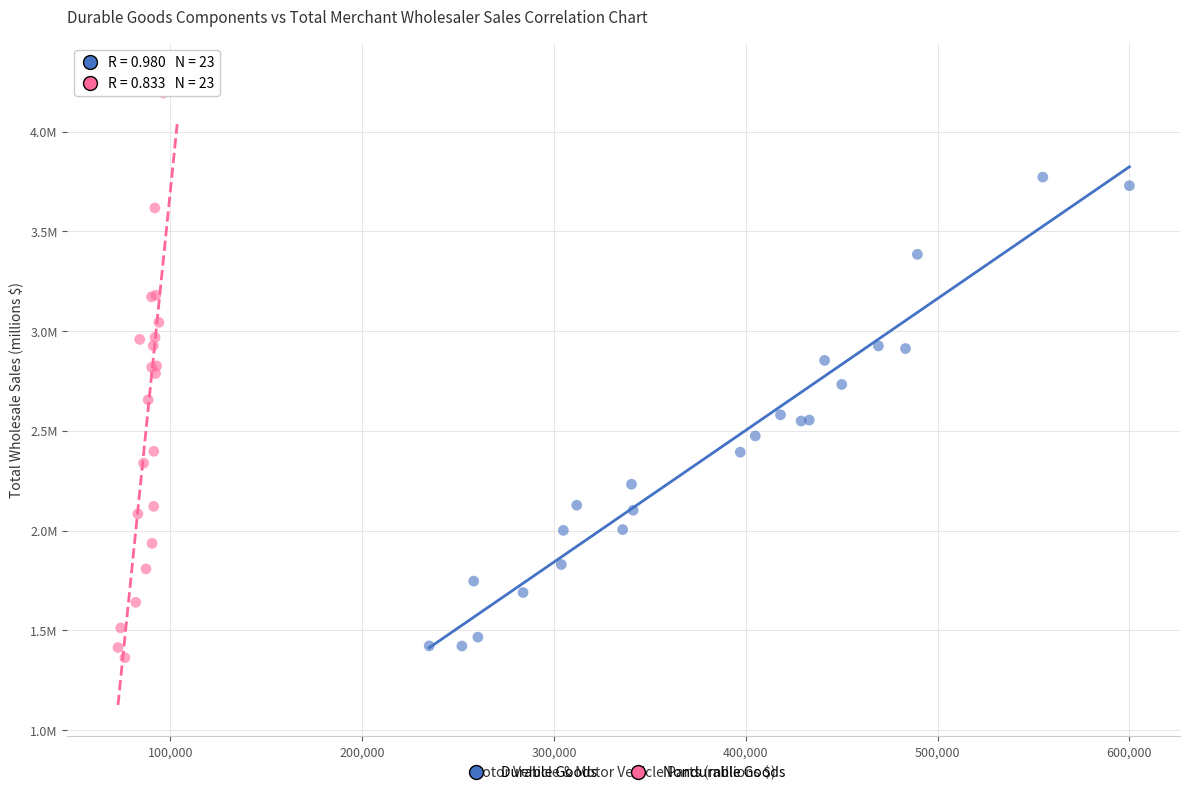

Which series reaches the maximum Y coordinate?

Nondurable Goods